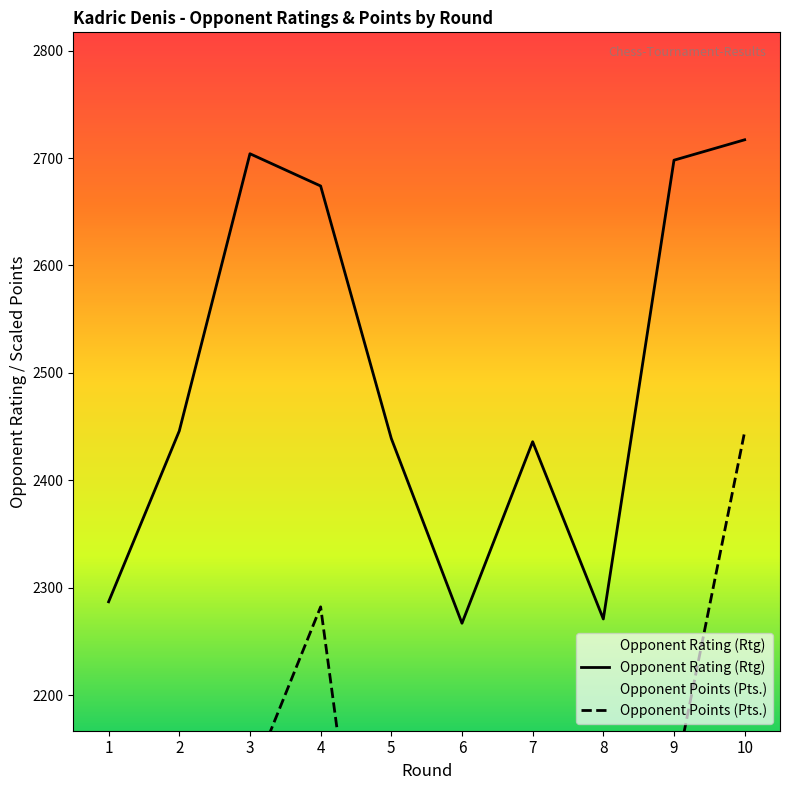

What is the value of the Opponent Points (Pts.) point at the 5th from the left?

1793.2